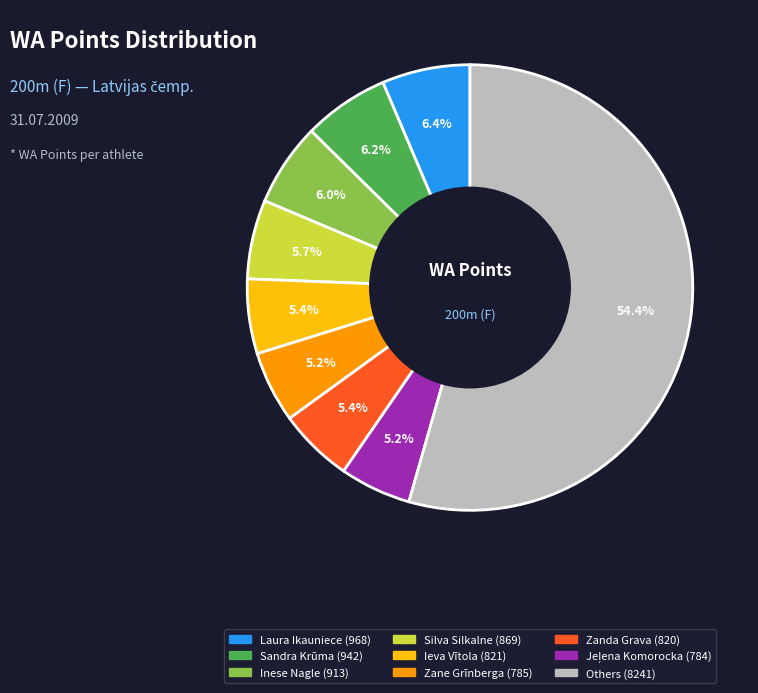

Is there a majority slice in this chart?

Yes